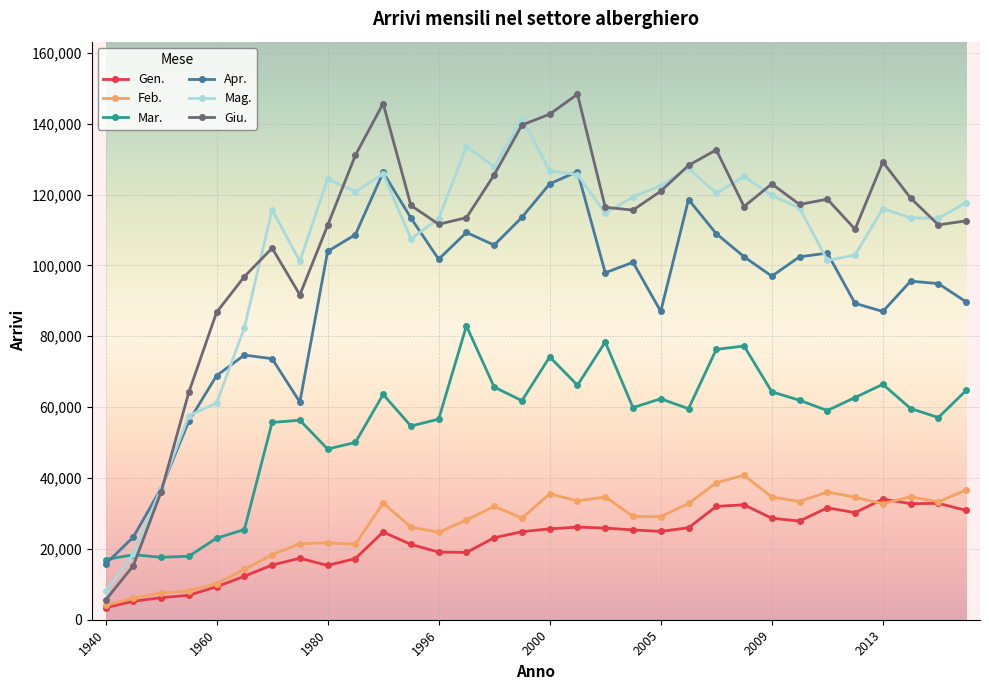

What are all the series names shown in the legend?

Gen., Feb., Mar., Apr., Mag., Giu.